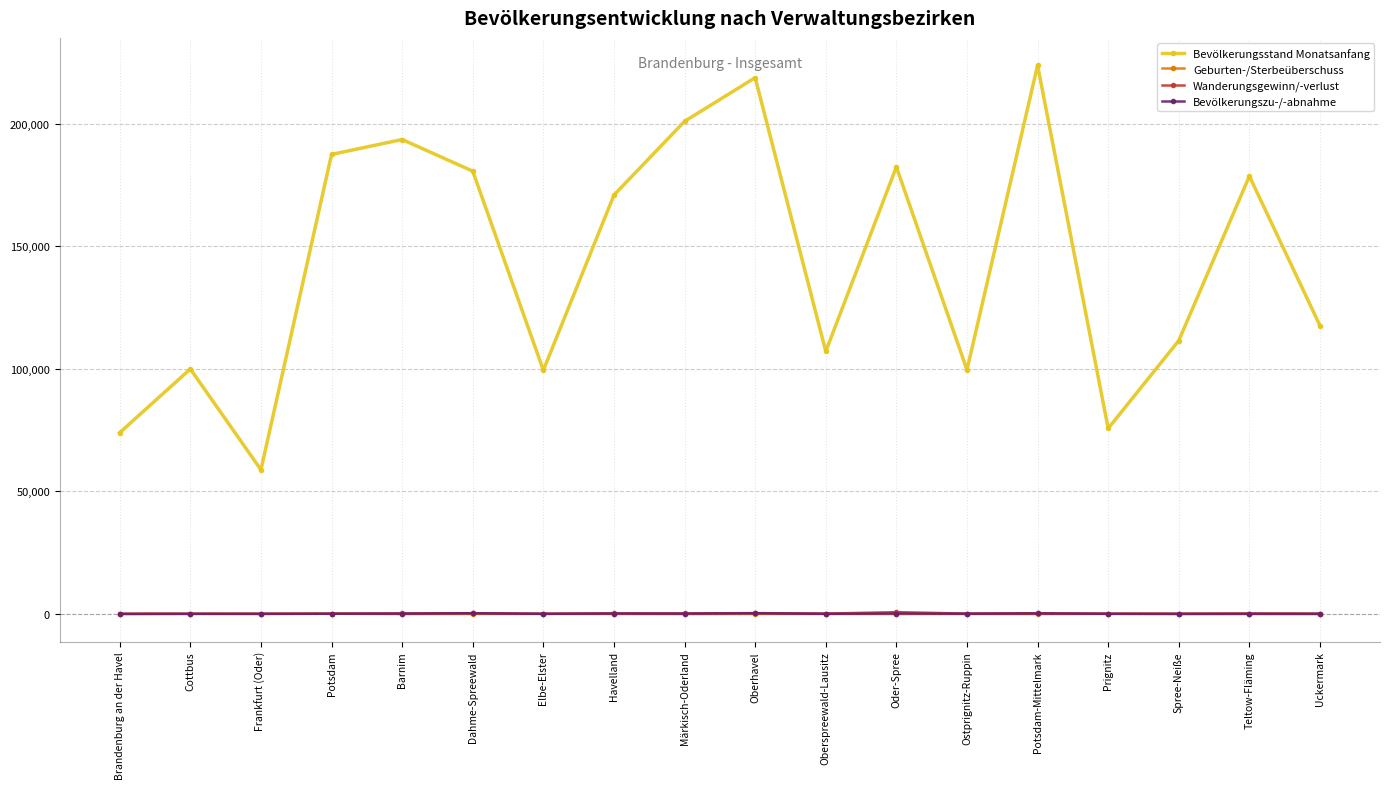

True or false: Bevölkerungsstand Monatsanfang and Wanderungsgewinn/-verlust intersect in this chart.

False